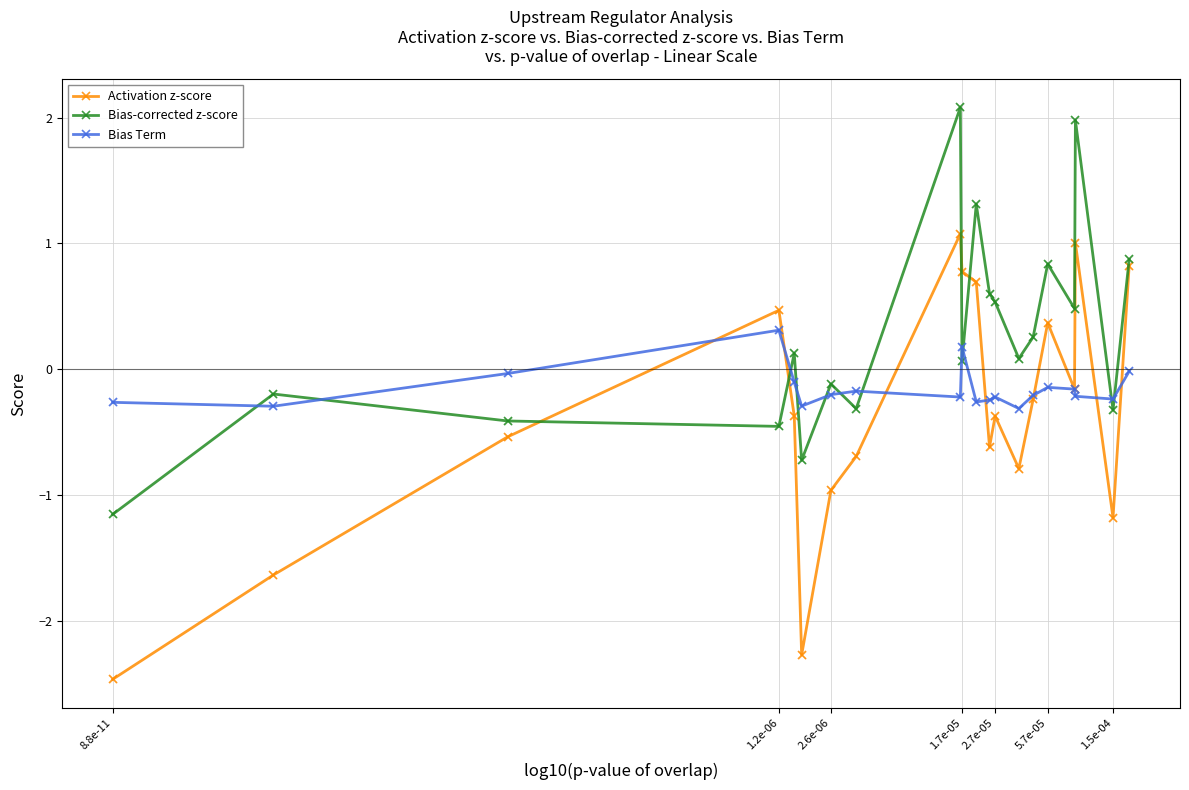

Which series has the largest total across all categories?

Bias-corrected z-score